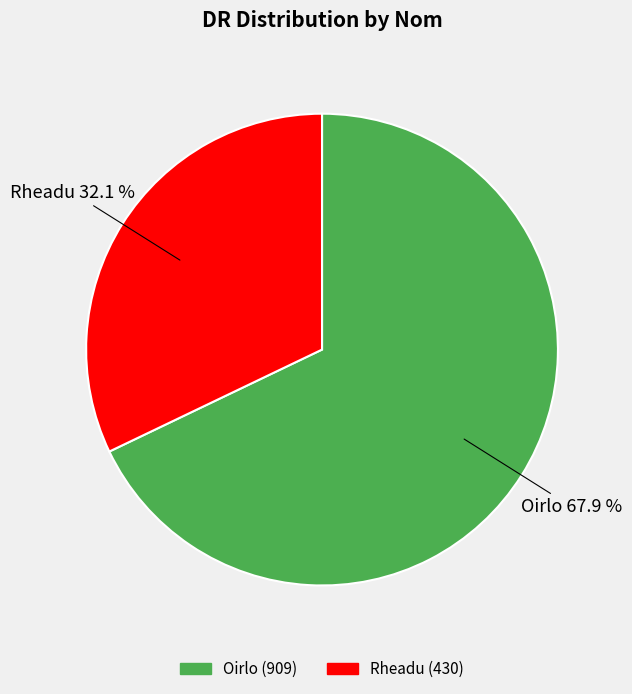

Approximately how many times larger is the value at Rheadu compared to Oirlo?

0.5